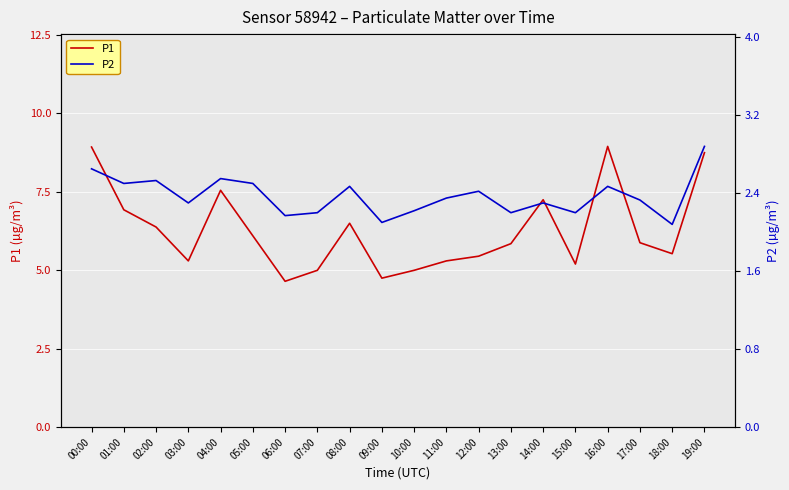

Which has a higher value, 07:00 or 17:00?

17:00